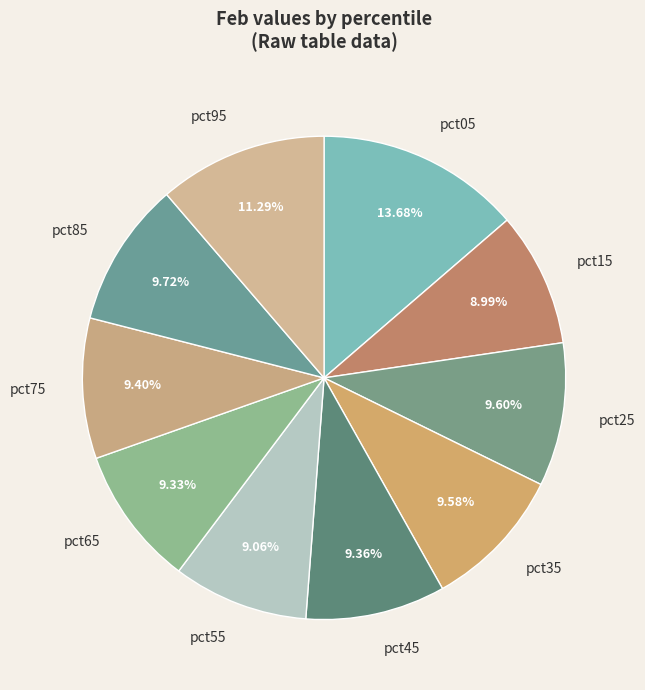

Is there any slice that represents more than half of the pie?

No